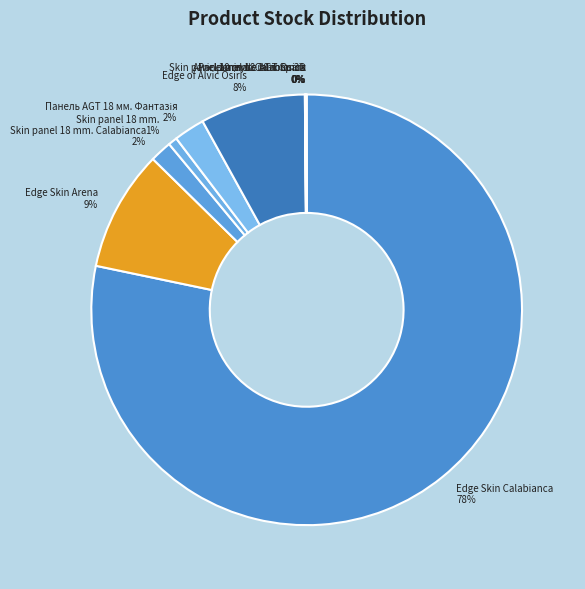

Which slice is the largest?

Edge Skin Calabianca 78%